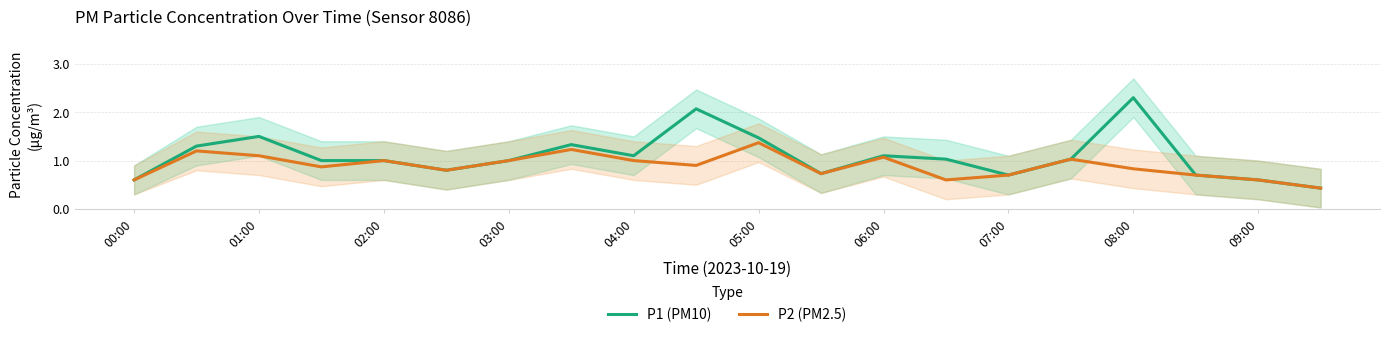

Reading left to right, list all the values displayed in this chart.

P1 (PM10): 0.6	1.3	1.5	1.0	1.0	0.8	1.0	1.3	1.1	2.1	1.5	0.7	1.1	1.0	0.7	1.0	2.3	0.7	0.6	0.4
P2 (PM2.5): 0.6	1.2	1.1	0.9	1.0	0.8	1.0	1.2	1.0	0.9	1.4	0.7	1.1	0.6	0.7	1.0	0.8	0.7	0.6	0.4